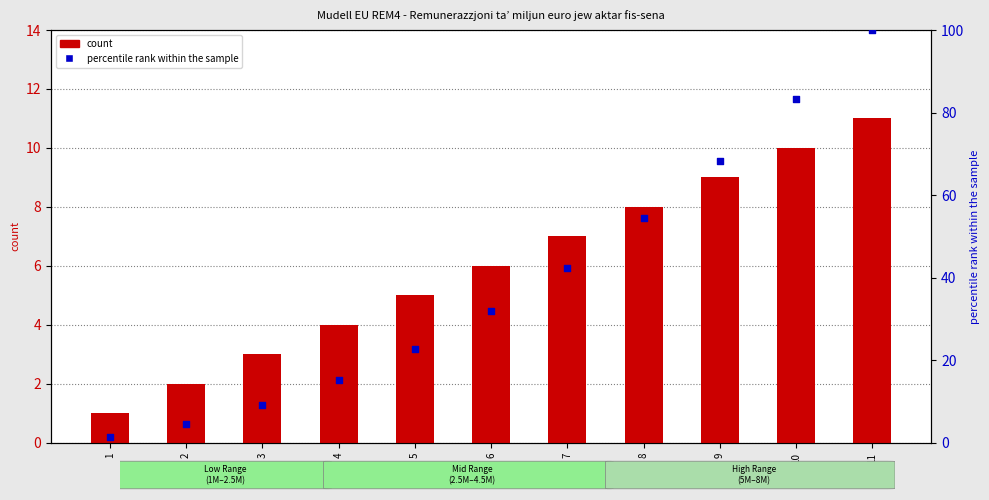

Which series has the largest total across all categories?

percentile rank within the sample